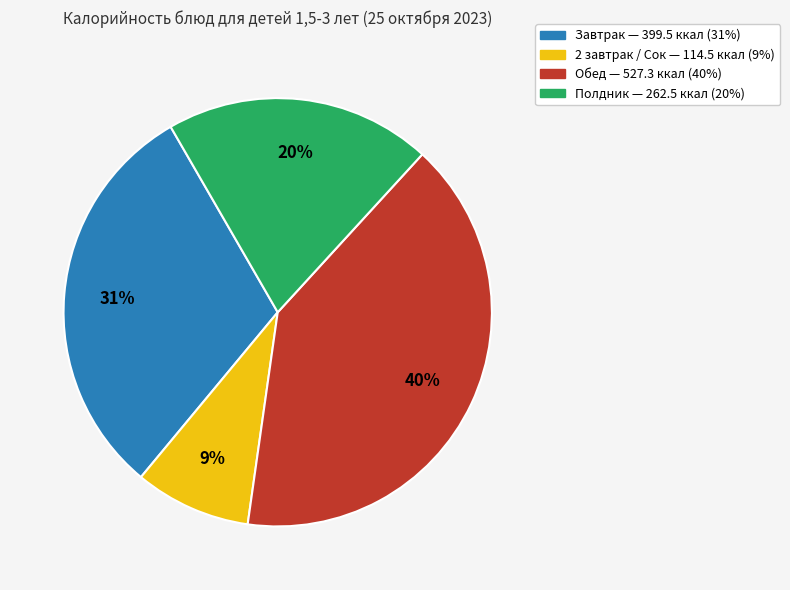

Is there a majority slice in this chart?

No